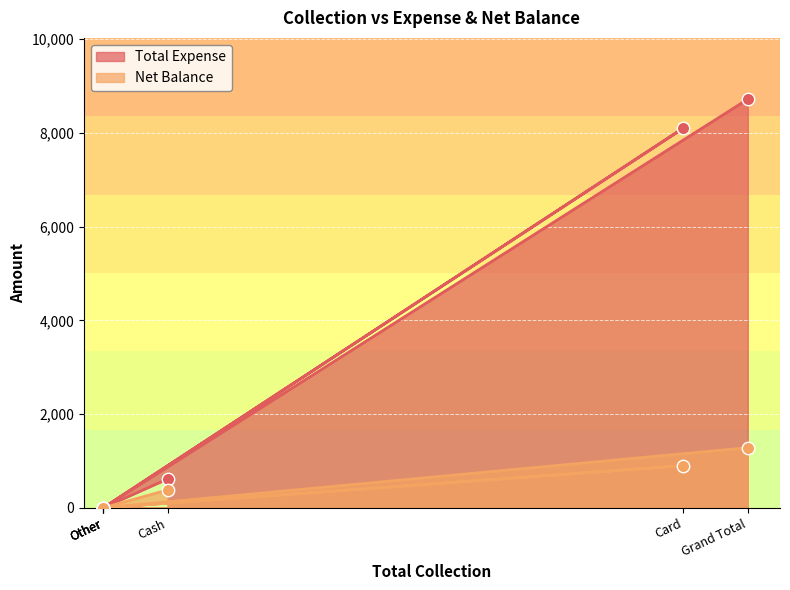

Which series has the largest Y range (max minus min)?

Total Expense